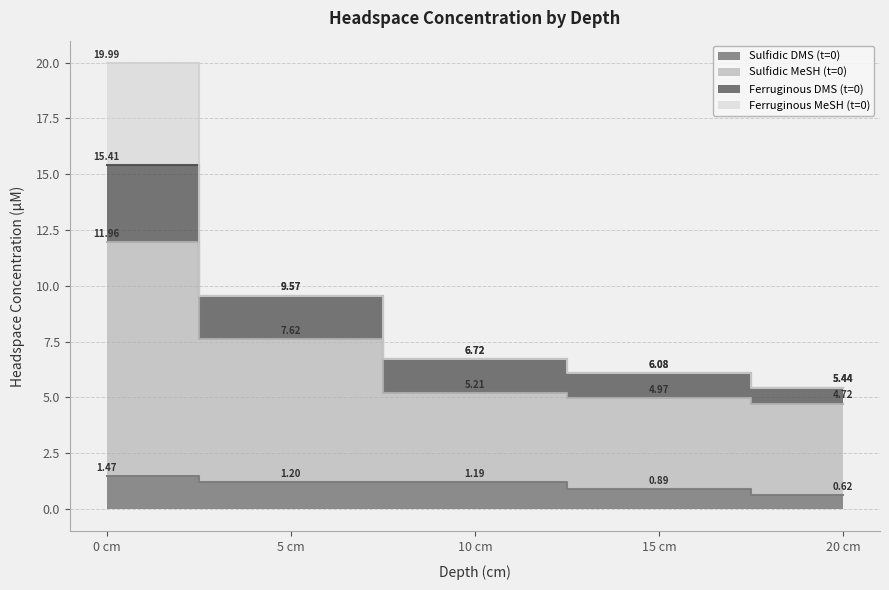

What is the sum of the Sulfidic MeSH (t=0) values at 10 cm and 20 cm?

9.9